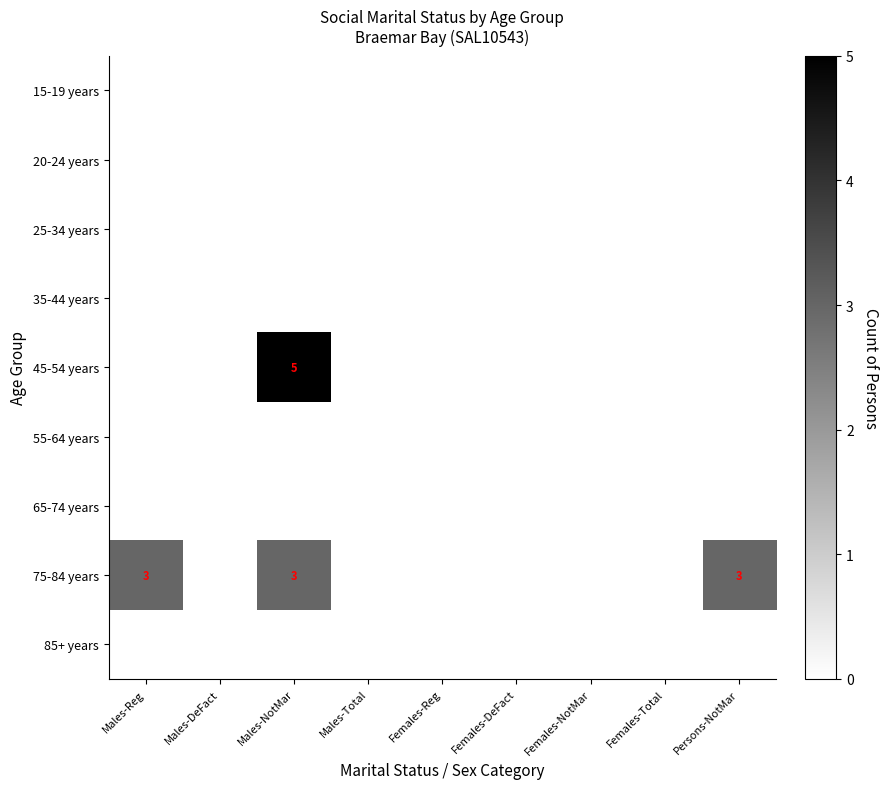

Rank the categories by 65-74 years value from highest to lowest.

Males-Reg, Males-DeFact, Males-NotMar, Males-Total, Females-Reg, Females-DeFact, Females-NotMar, Females-Total, Persons-NotMar